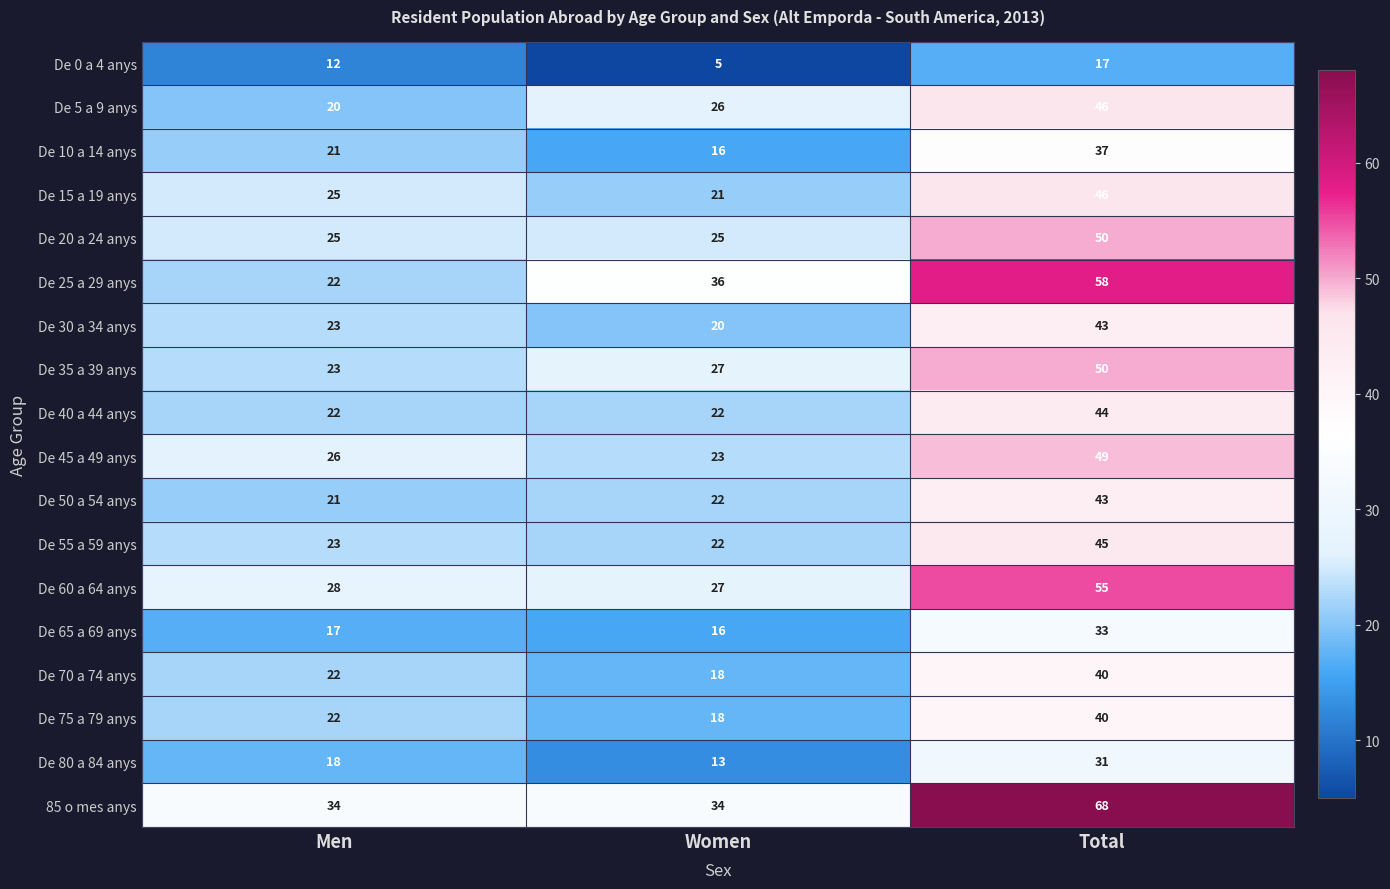

What is the minimum value shown in the chart?

5